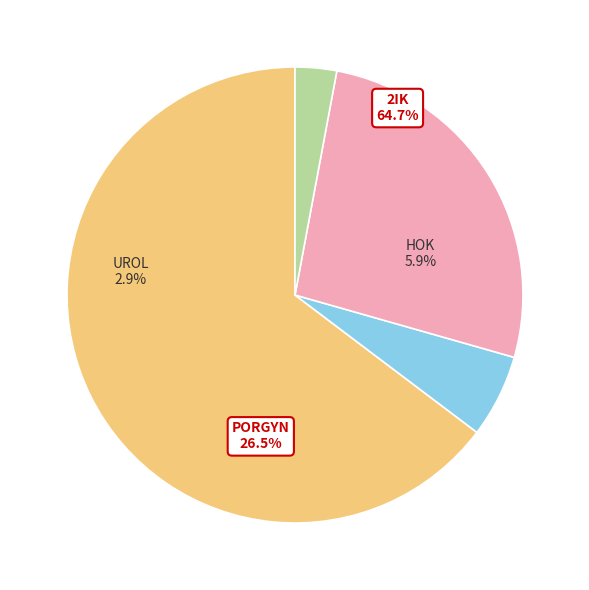

Is there any slice that represents more than half of the pie?

Yes